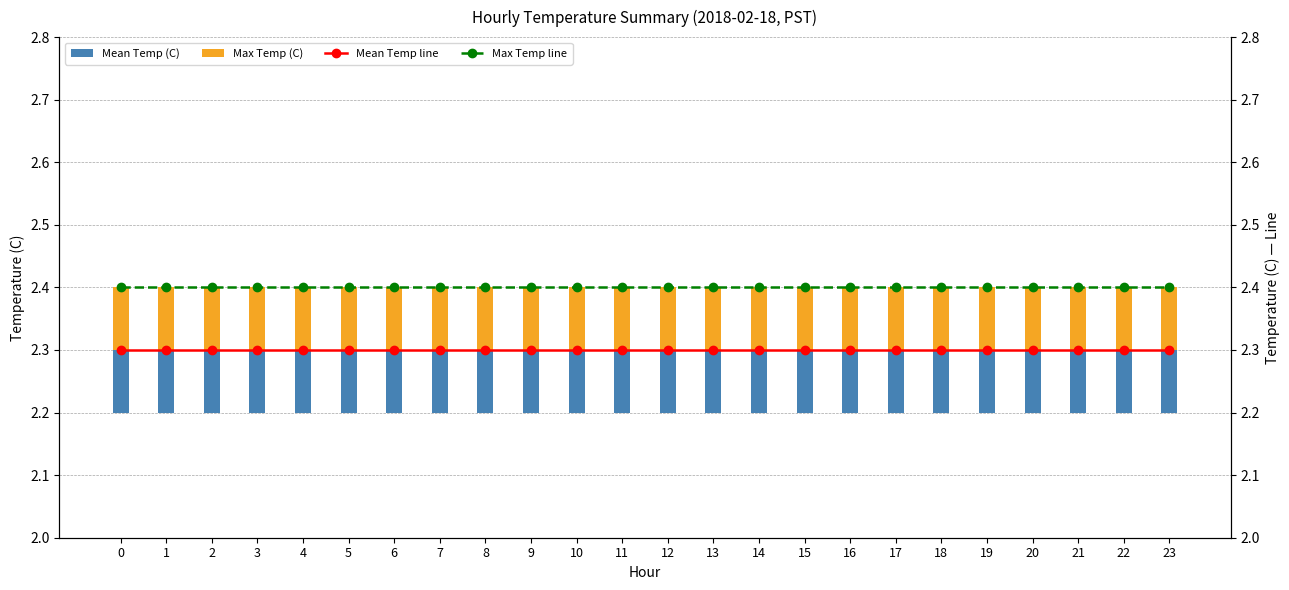

Reading left to right, transcribe all the data shown in this chart.

Mean Temp (C): 0=2.3	1=2.3	2=2.3	3=2.3	4=2.3	5=2.3	6=2.3	7=2.3	8=2.3	9=2.3	10=2.3	11=2.3	12=2.3	13=2.3	14=2.3	15=2.3	16=2.3	17=2.3	18=2.3	19=2.3	20=2.3	21=2.3	22=2.3	23=2.3
Max Temp (C): 0=2.4	1=2.4	2=2.4	3=2.4	4=2.4	5=2.4	6=2.4	7=2.4	8=2.4	9=2.4	10=2.4	11=2.4	12=2.4	13=2.4	14=2.4	15=2.4	16=2.4	17=2.4	18=2.4	19=2.4	20=2.4	21=2.4	22=2.4	23=2.4